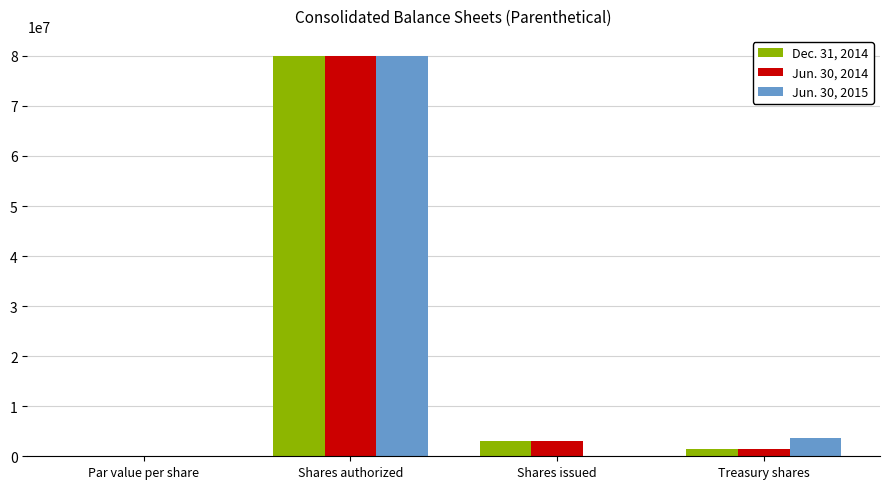

What is the maximum value for Jun. 30, 2014?

80000000.0